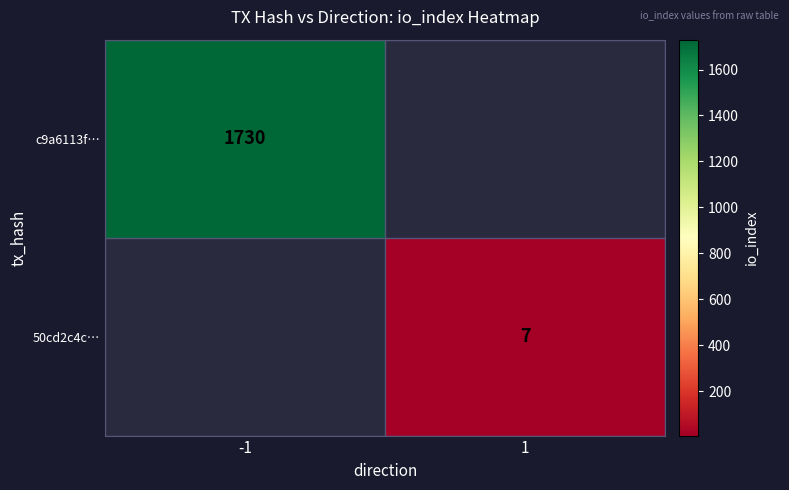

True or false: 50cd2c4c… has a value of 10 at 1.

False